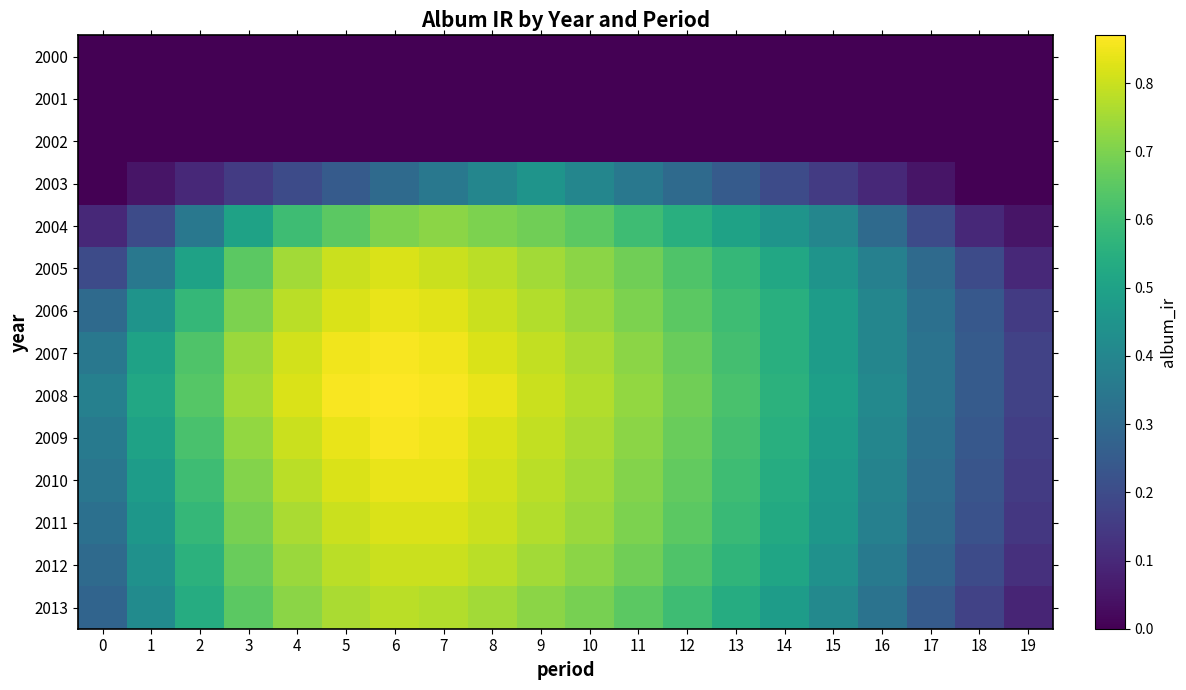

What is the total value across all series at 16?

3.9